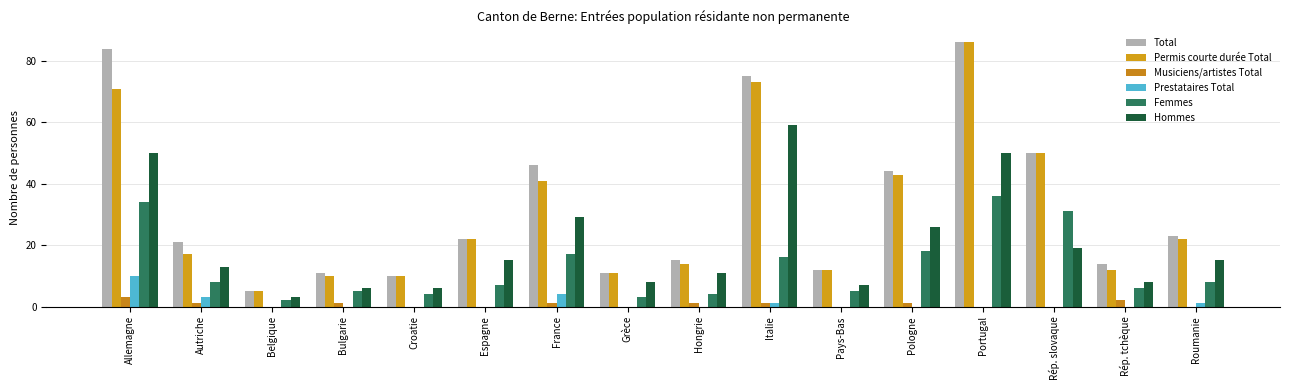

Reading right to left, list all the values displayed in this chart.

Total: 23	14	50	86	44	12	75	15	11	46	22	10	11	5	21	84
Permis courte durée Total: 22	12	50	86	43	12	73	14	11	41	22	10	10	5	17	71
Musiciens/artistes Total: 0	2	0	0	1	0	1	1	0	1	0	0	1	0	1	3
Prestataires Total: 1	0	0	0	0	0	1	0	0	4	0	0	0	0	3	10
Femmes: 8	6	31	36	18	5	16	4	3	17	7	4	5	2	8	34
Hommes: 15	8	19	50	26	7	59	11	8	29	15	6	6	3	13	50